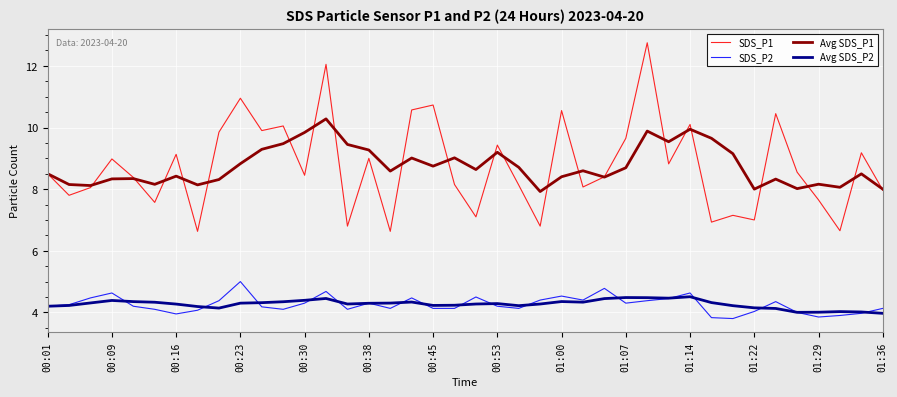

What are all the series names shown in the legend?

SDS_P1, SDS_P2, Avg SDS_P1, Avg SDS_P2